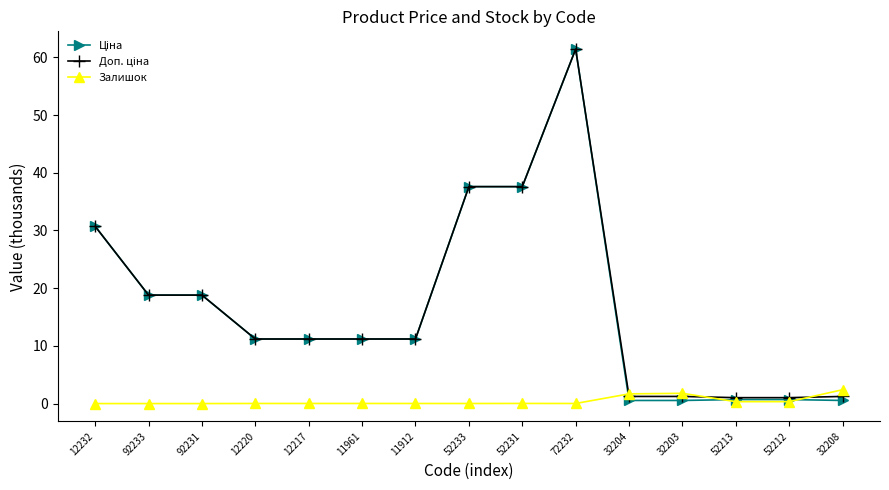

Is this an area chart (filled region under the line)?

No